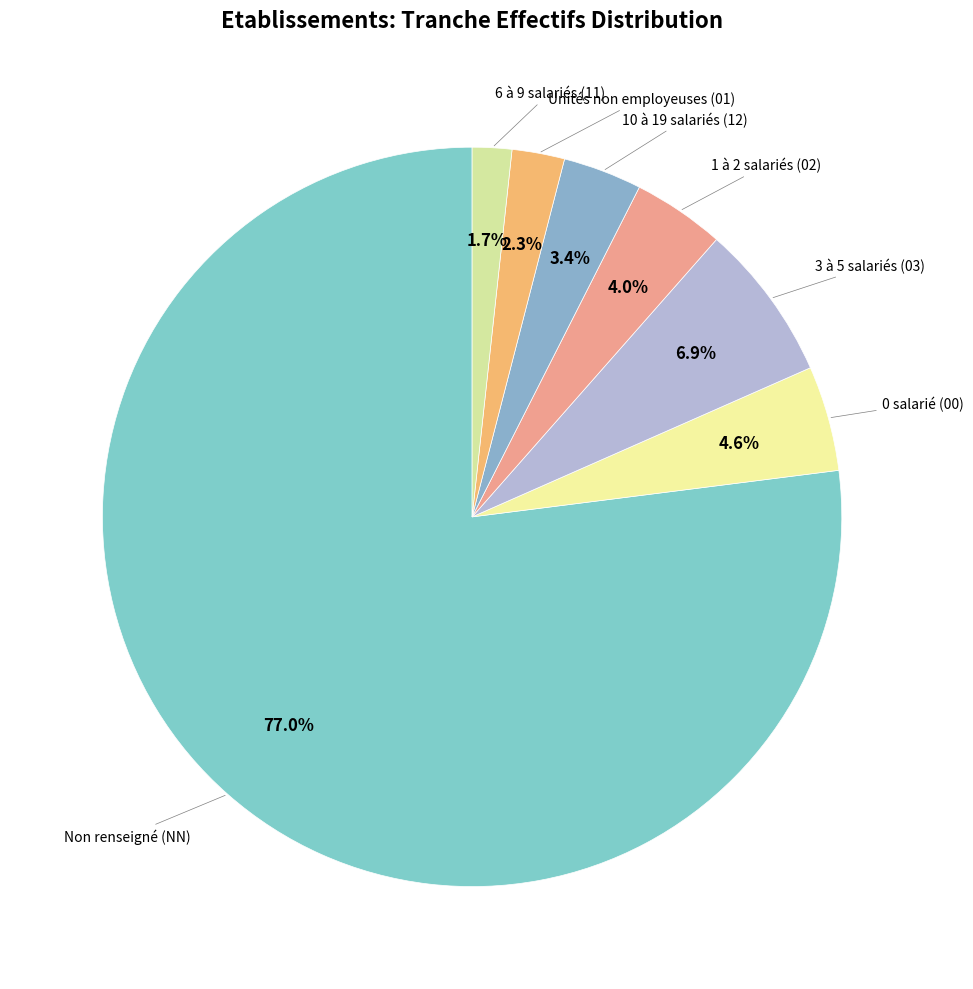

How many segments does this pie chart have?

7